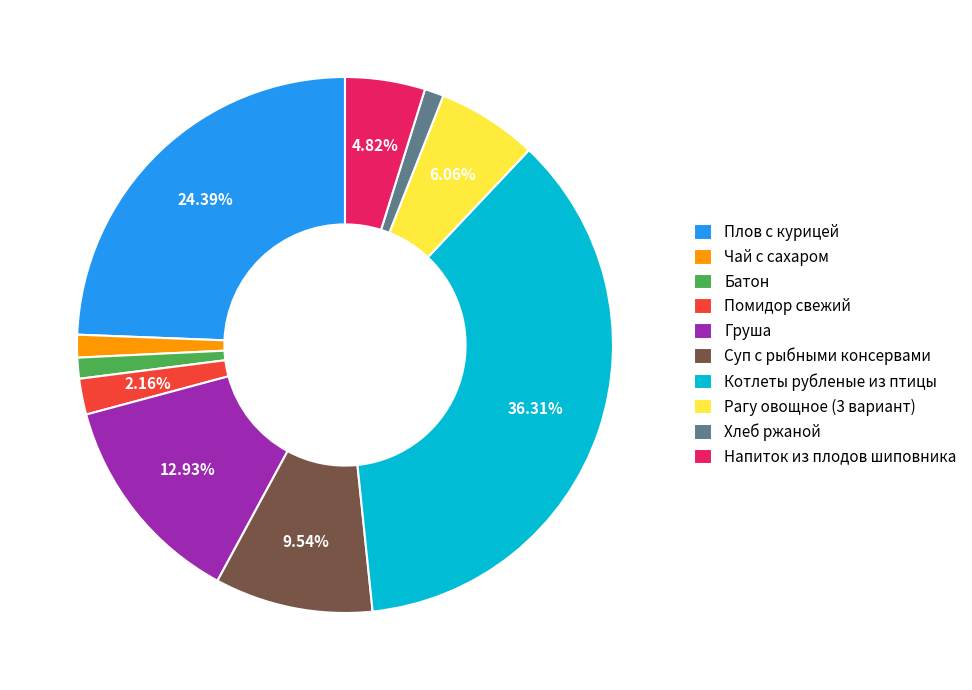

How many segments does this pie chart have?

10